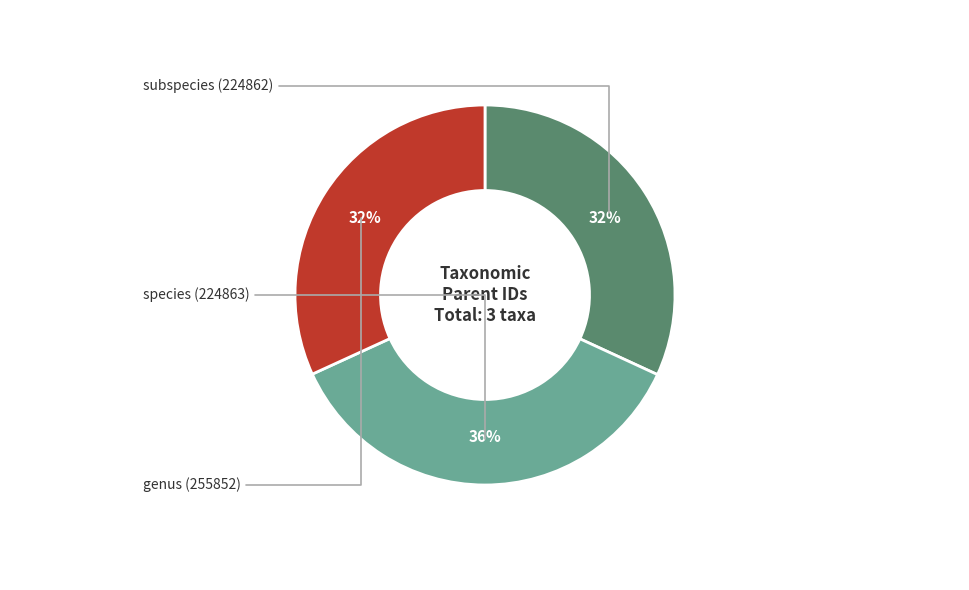

Which category has the biggest portion of the pie?

species (224863)